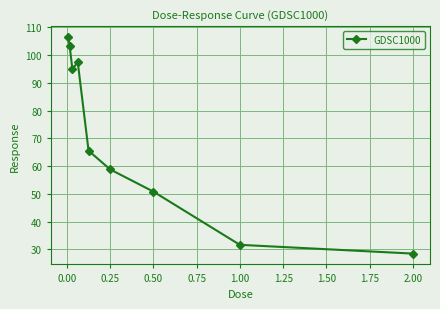

How many interior local valleys (lower than both neighbors) does the data have?

1